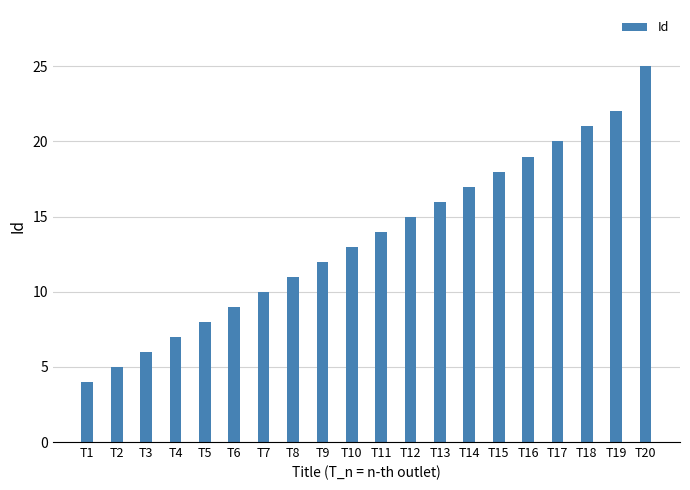

List the labels in order of value, smallest first.

T1, T2, T3, T4, T5, T6, T7, T8, T9, T10, T11, T12, T13, T14, T15, T16, T17, T18, T19, T20